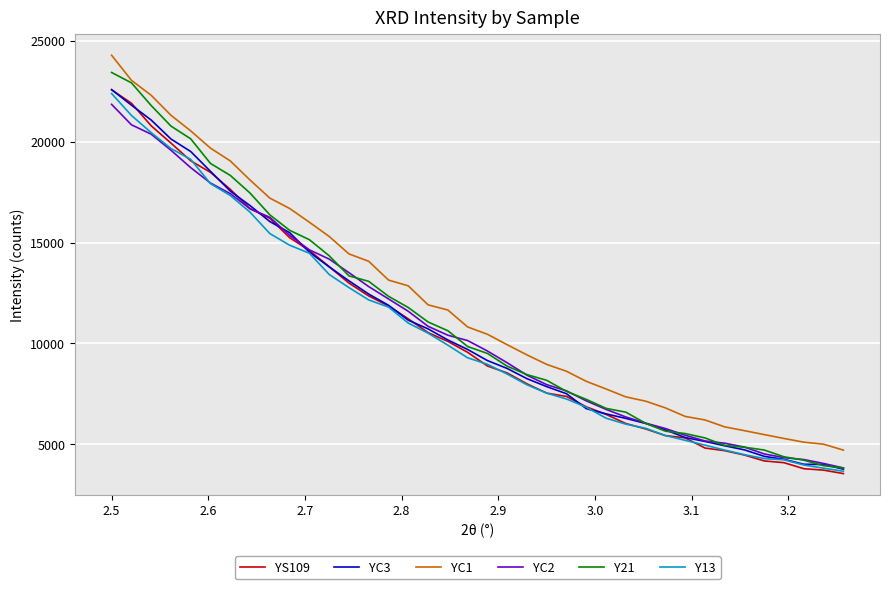

True or false: Y13 and YC1 cross at least once.

False